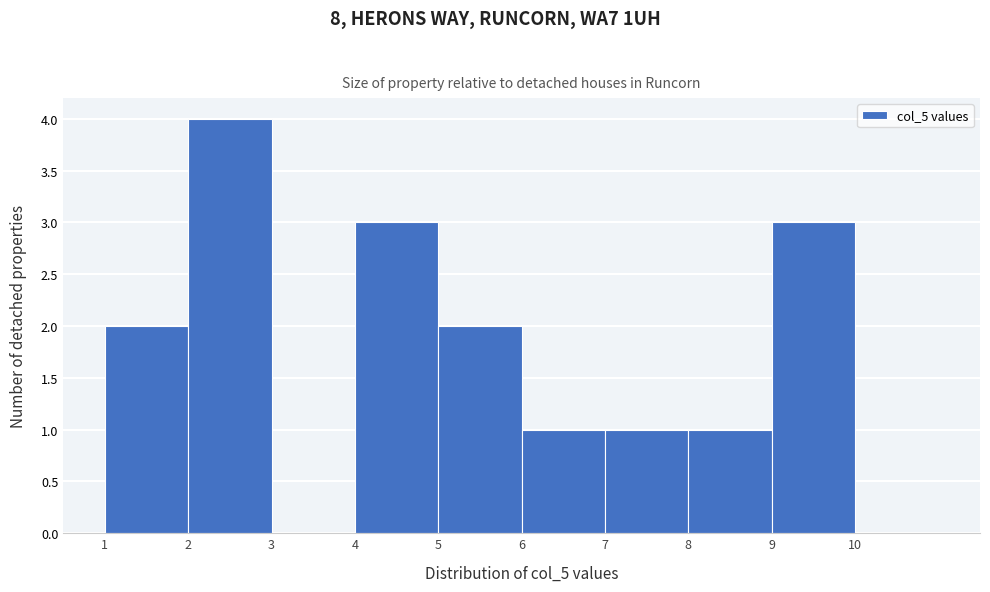

How tall is the bar that spans 6 to 7 on the x-axis? The values are not printed on the chart, so give them approximately, as read against the axis.

1